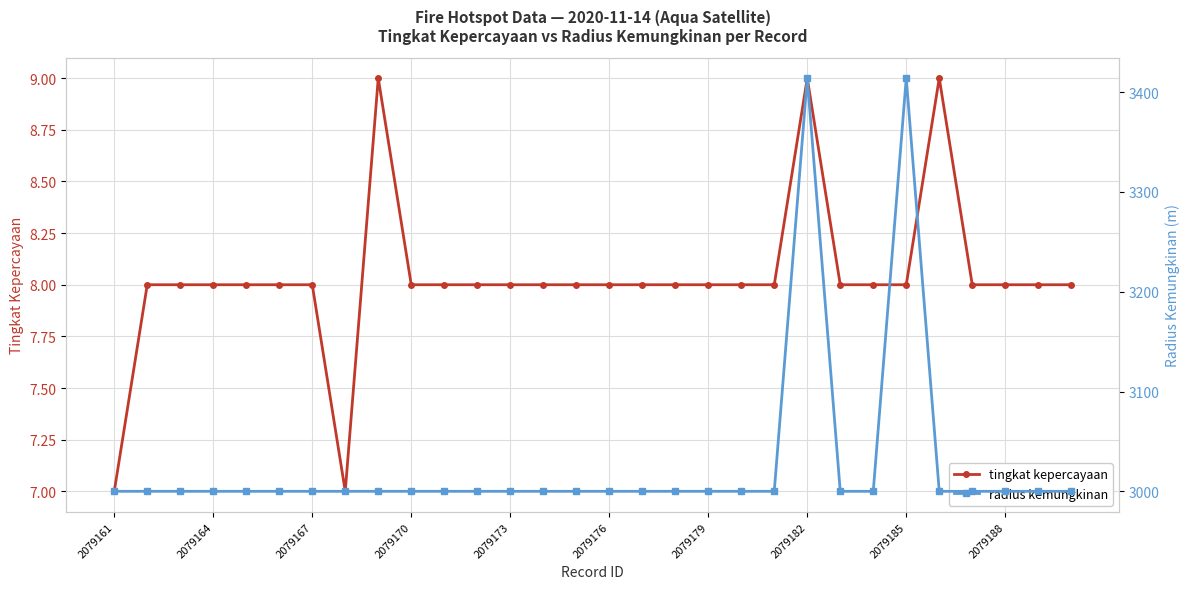

Reading right to left, transcribe all the data shown in this chart.

tingkat kepercayaan: 8	8	8	8	9	8	8	8	9	8	8	8	8	8	8	8	8	8	8	8	8	9	7	8	8	8	8	8	8	7
radius kemungkinan: 3000	3000	3000	3000	3000	3414	3000	3000	3414	3000	3000	3000	3000	3000	3000	3000	3000	3000	3000	3000	3000	3000	3000	3000	3000	3000	3000	3000	3000	3000